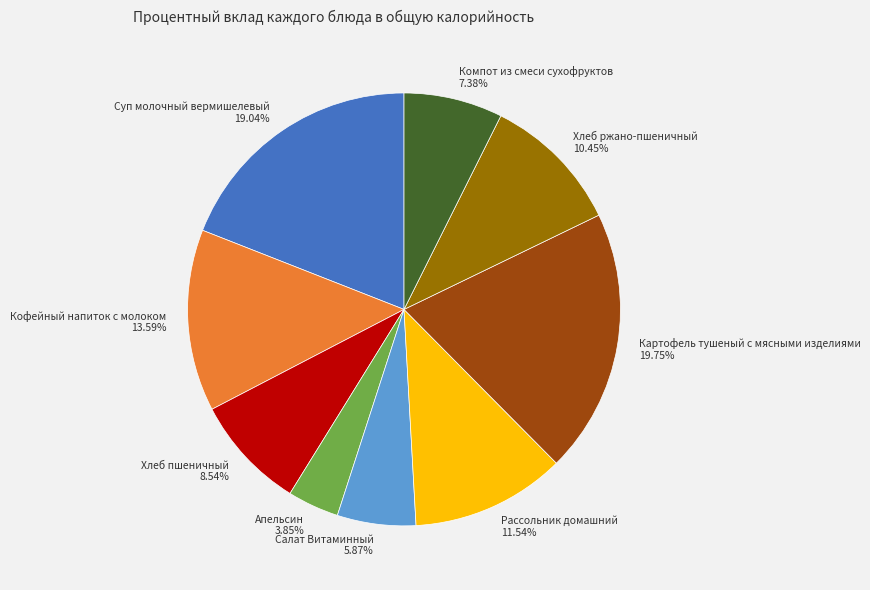

Is it true that Картофель тушеный с мясными изделиями is 9% of the pie?

False